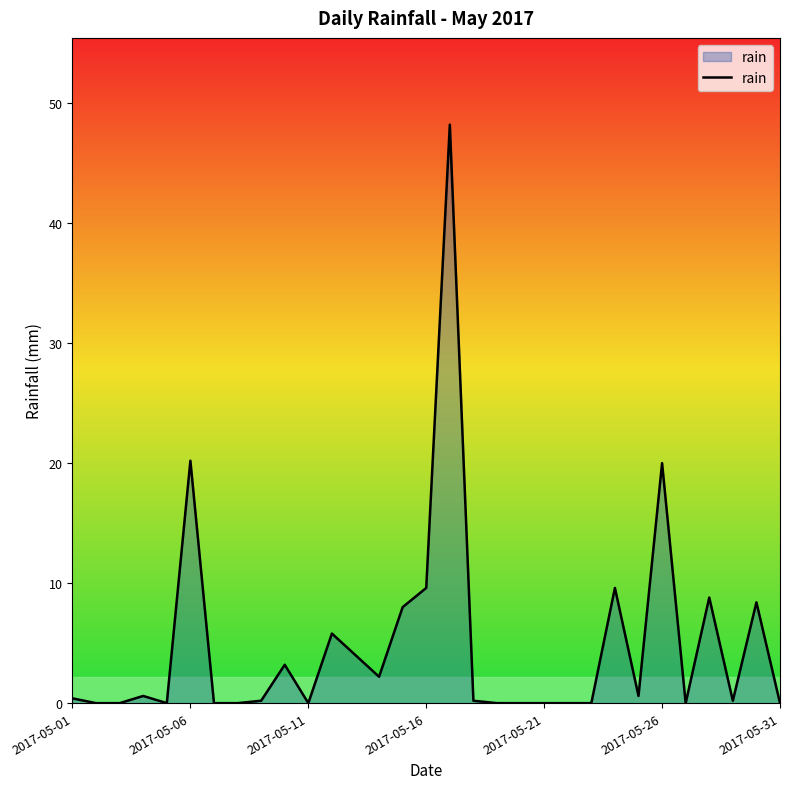

What is the maximum value shown in the chart?

48.2